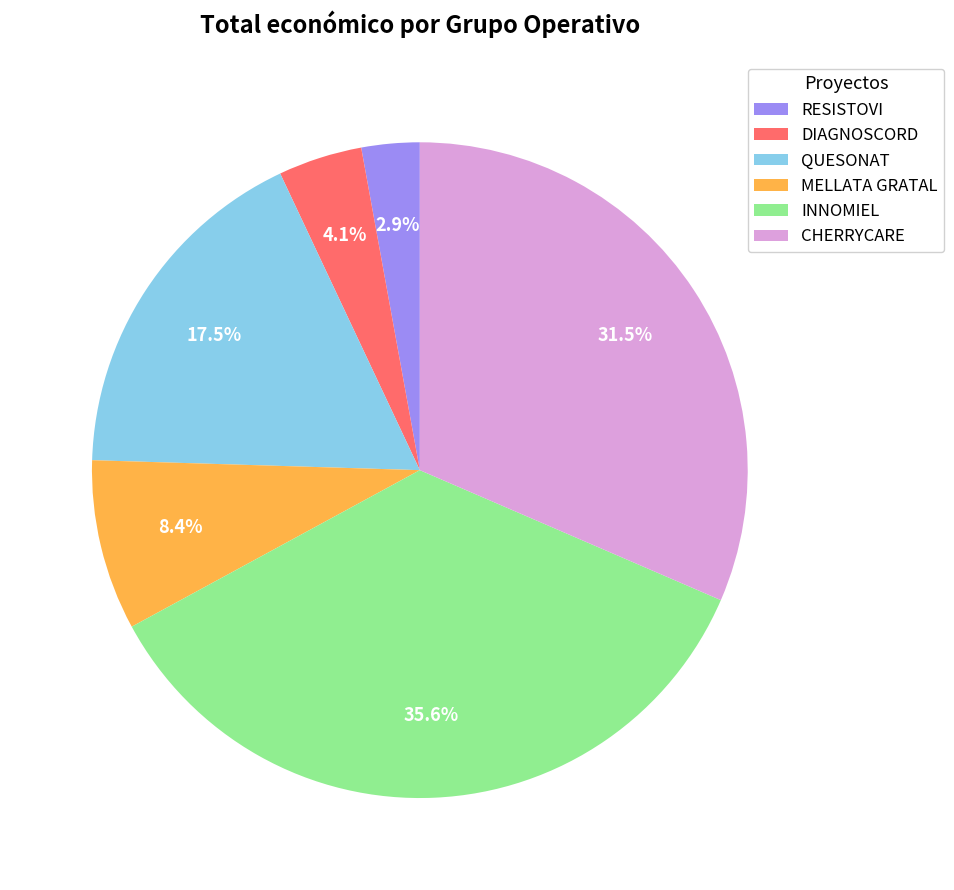

What is the ratio of the value at INNOMIEL to the value at CHERRYCARE?

1.1